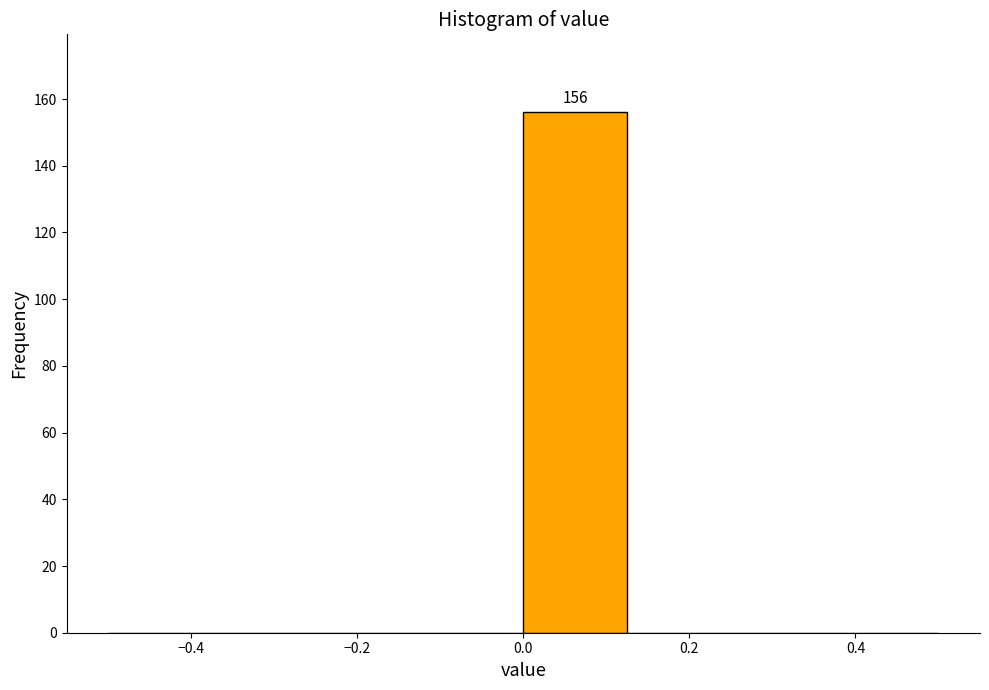

Over which range of the x-axis is the bar tallest?

0.000 to 0.125